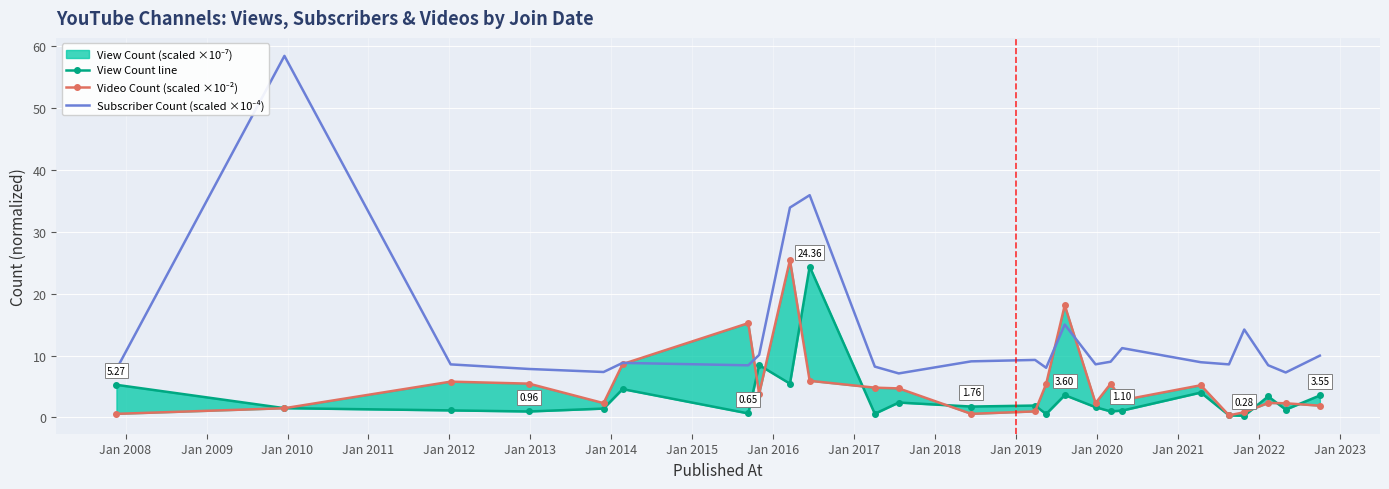

At Jan 2008, list the series in order from smallest to largest.

Video Count (scaled ×10⁻²), View Count line, Subscriber Count (scaled ×10⁻⁴)